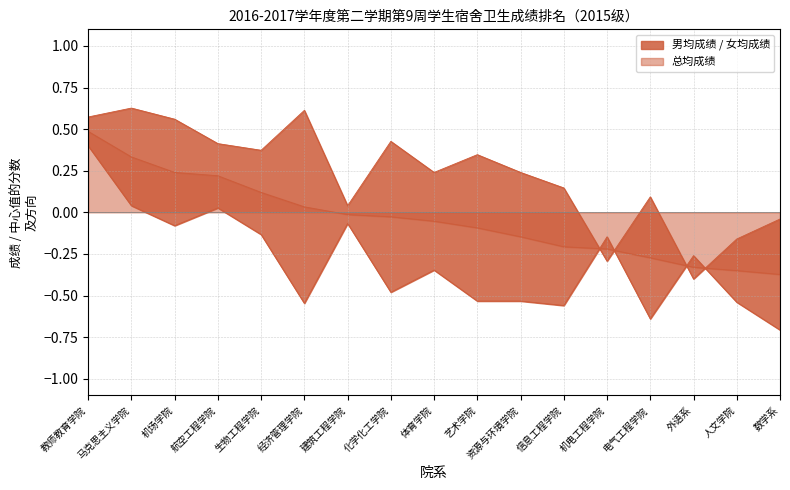

How many data points in 男均成绩 are less than 0?

14